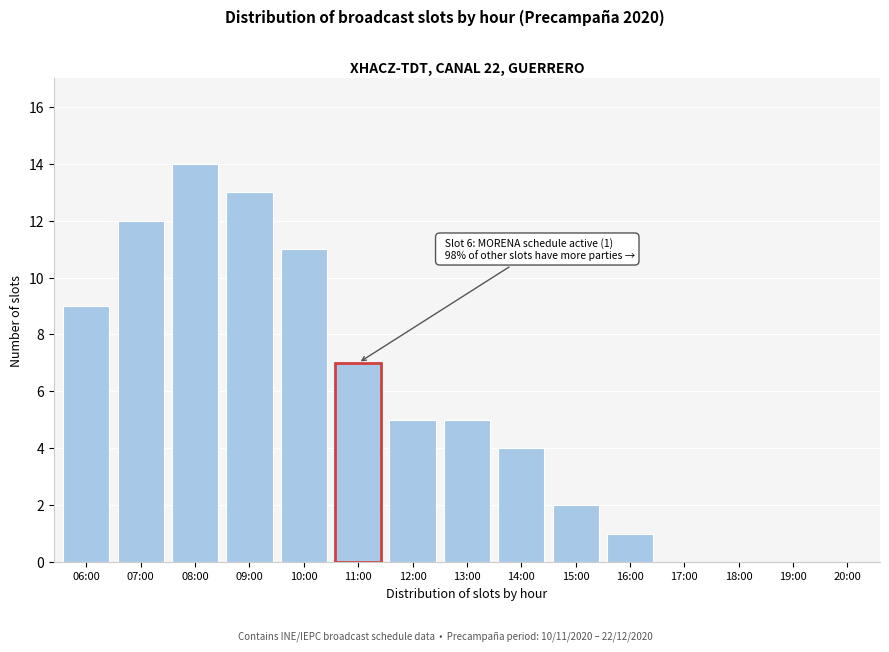

Reading left to right, transcribe all the data shown in this chart.

06:00=9	07:00=12	08:00=14	09:00=13	10:00=11	11:00=7	12:00=5	13:00=5	14:00=4	15:00=2	16:00=1	17:00=0	18:00=0	19:00=0	20:00=0